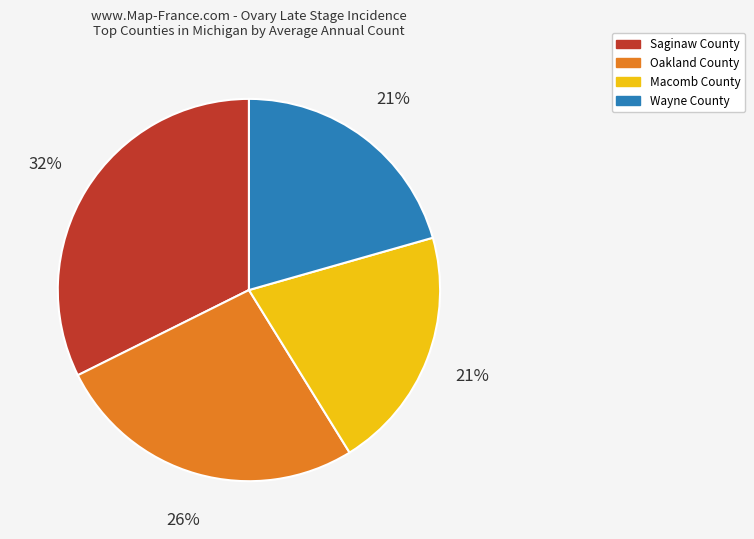

The Oakland County slice represents 35% of the pie. True or false?

False